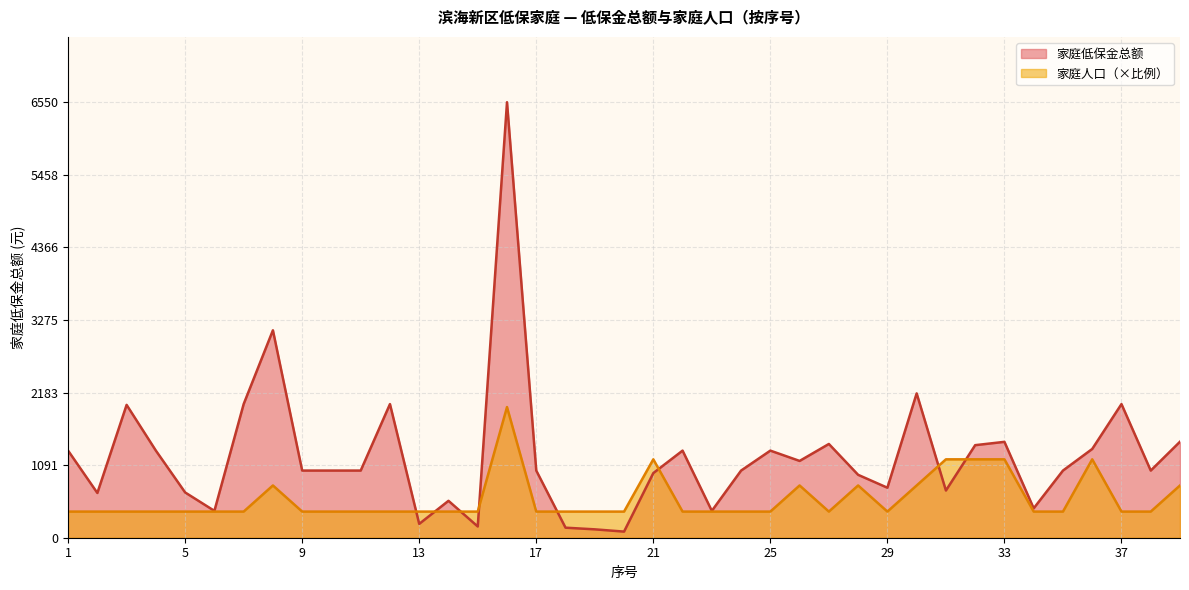

Does the chart have visible grid lines?

Yes